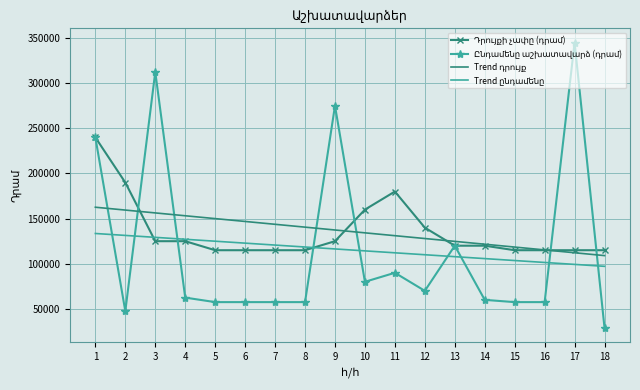

What is the maximum value shown in the chart?

345000.0